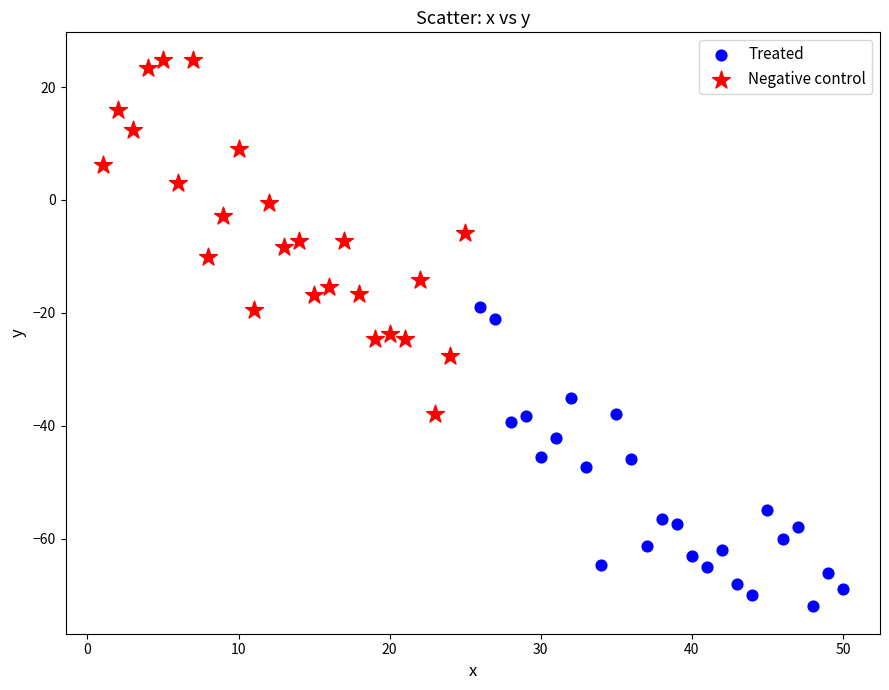

Which series contains the highest Y value?

Negative control